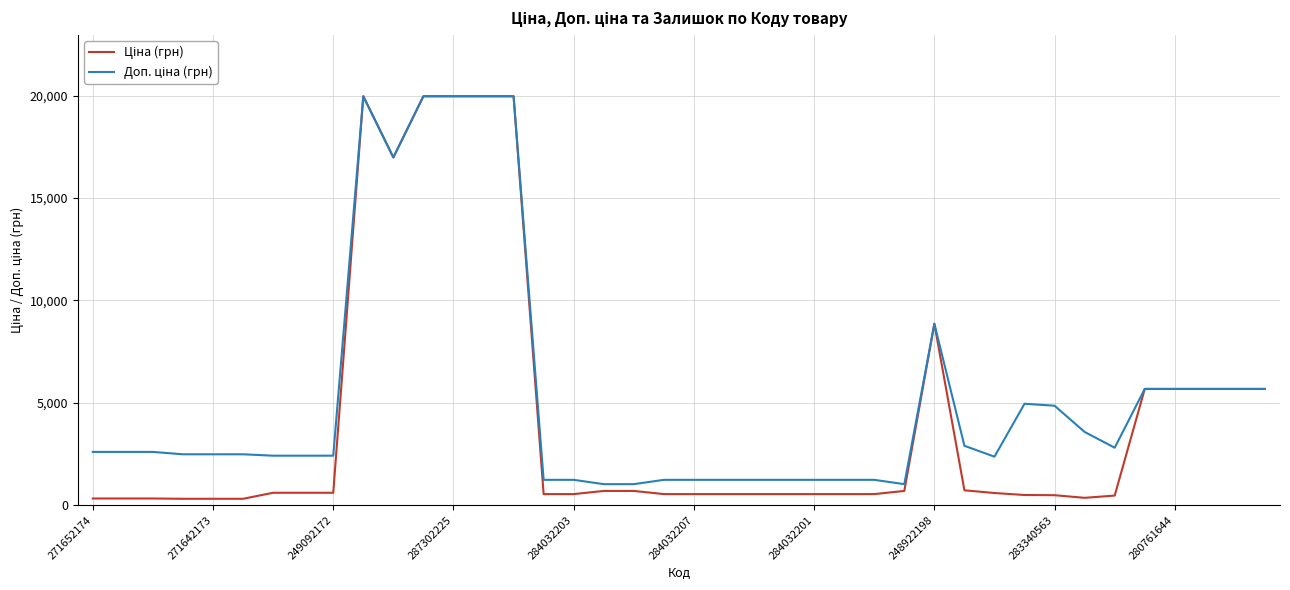

What is the greatest value displayed?

19964.2